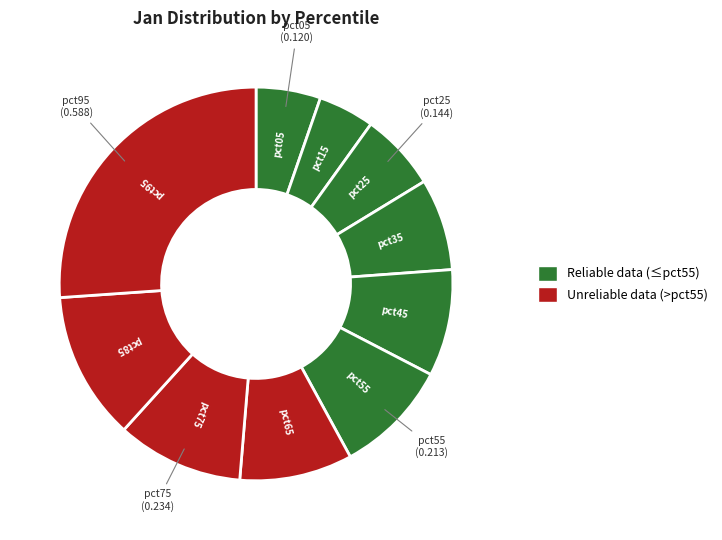

How many slices are in this pie chart?

10